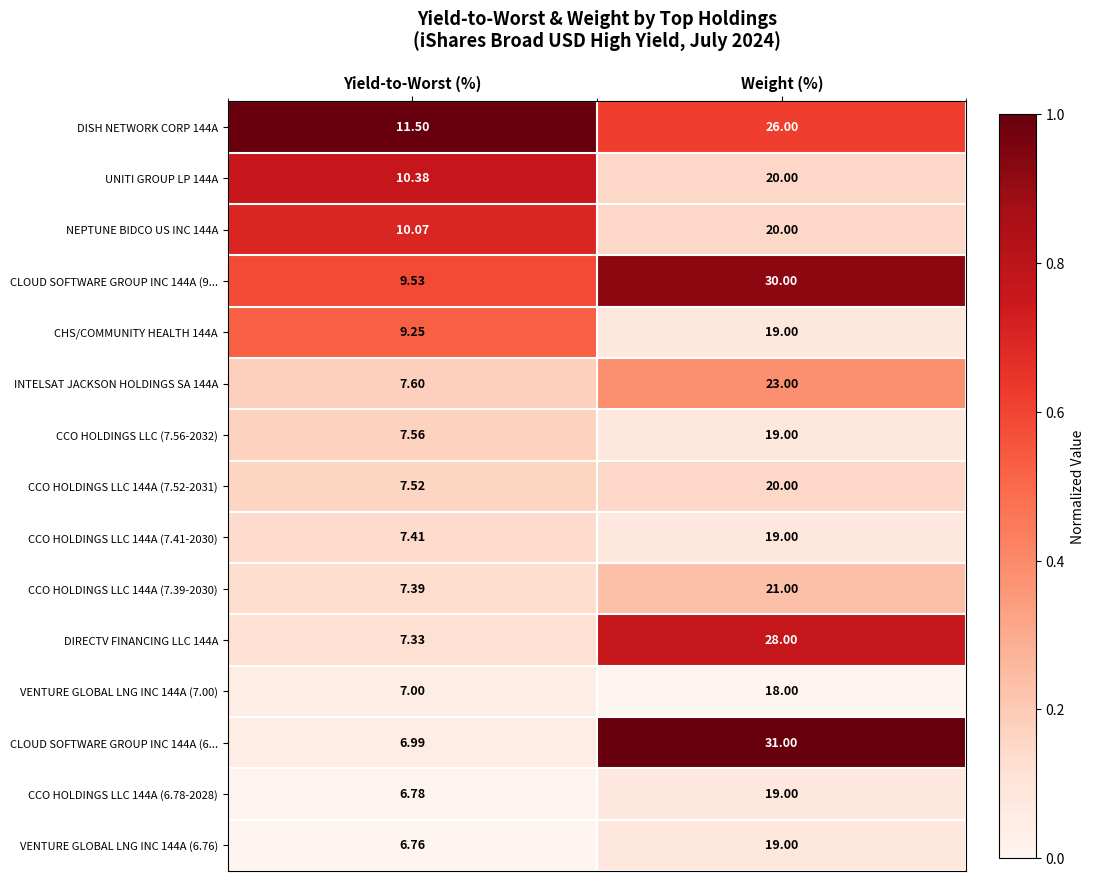

List the labels in order of VENTURE GLOBAL LNG INC 144A (6.76) value, largest first.

Weight (%), Yield-to-Worst (%)